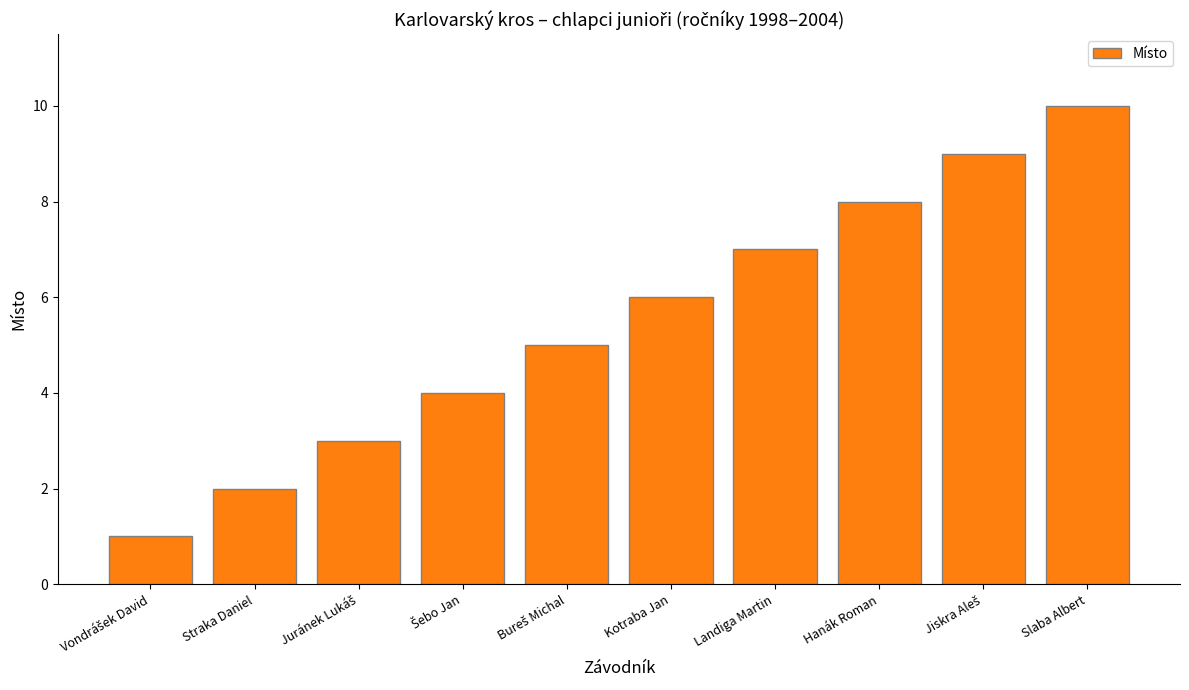

What is the maximum value shown in the chart?

10